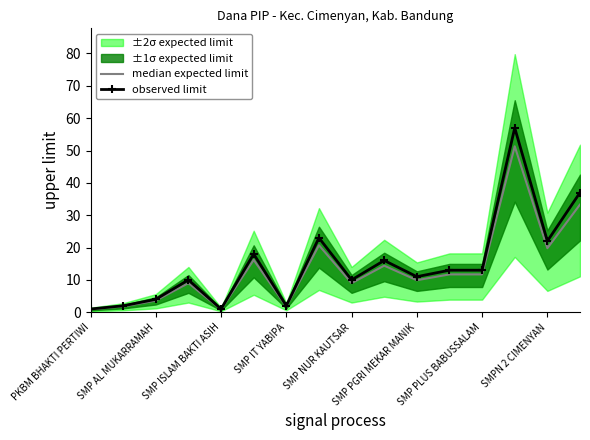

Read the observed limit value at SMP AL MUKARRAMAH.

4.0